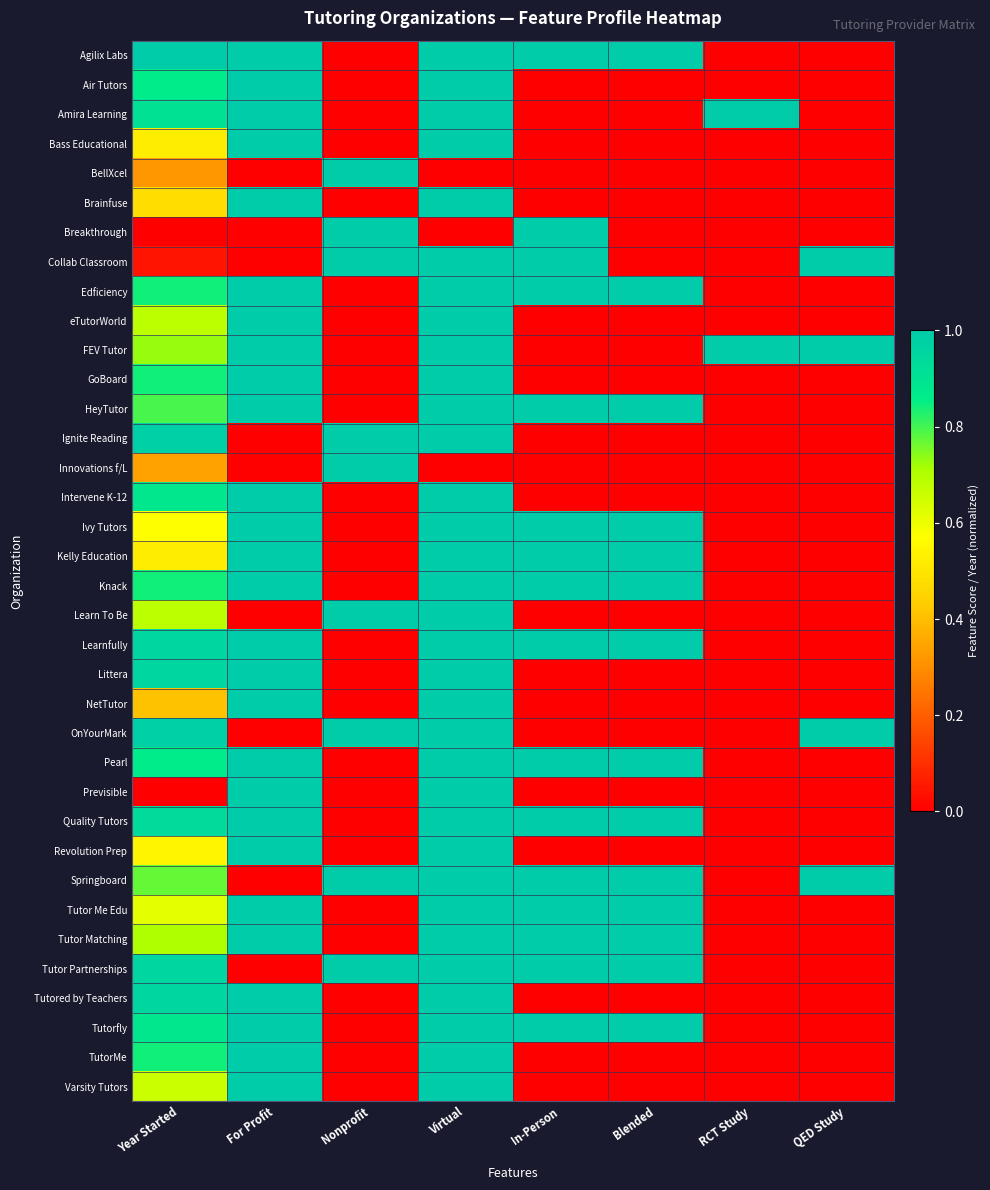

At which category is the sum across all series the highest?

Virtual